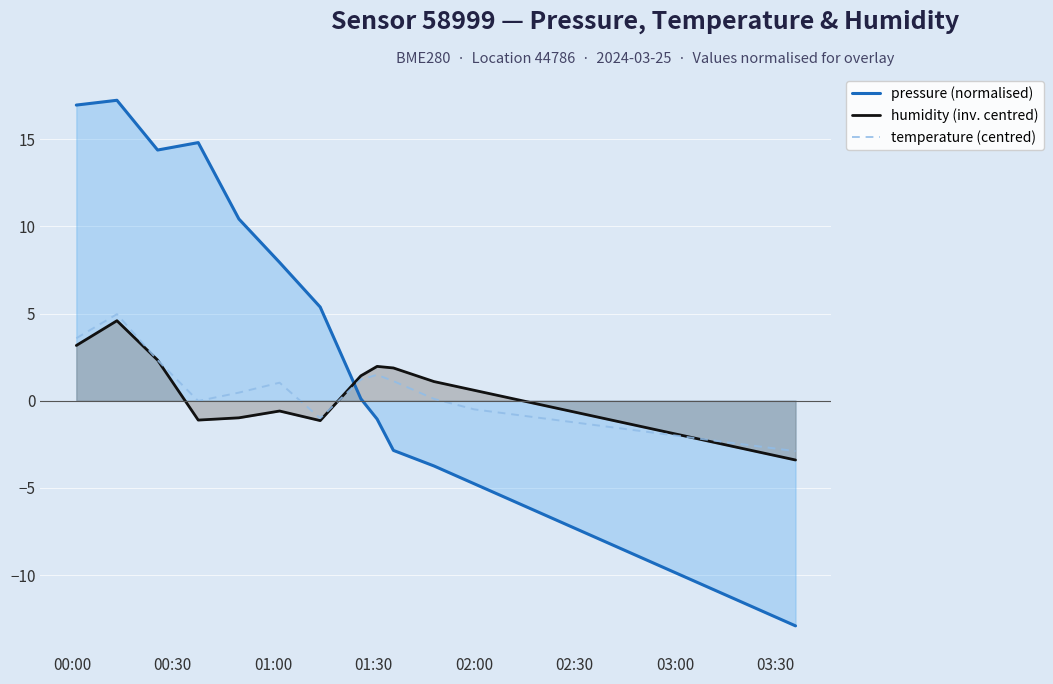

Which series has the largest range (max minus min)?

pressure (normalised)